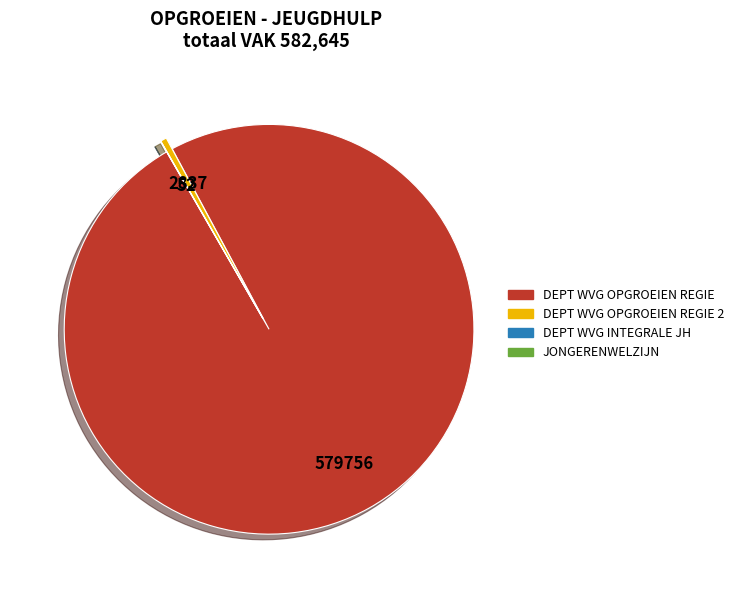

Is there a majority slice in this chart?

Yes